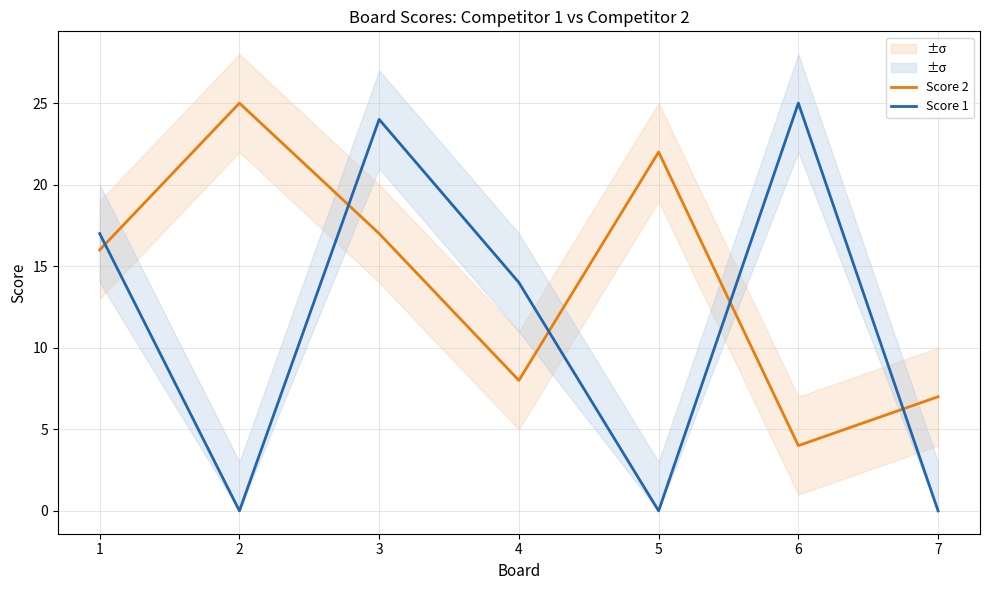

What is the sum of all Score 1 values?

80